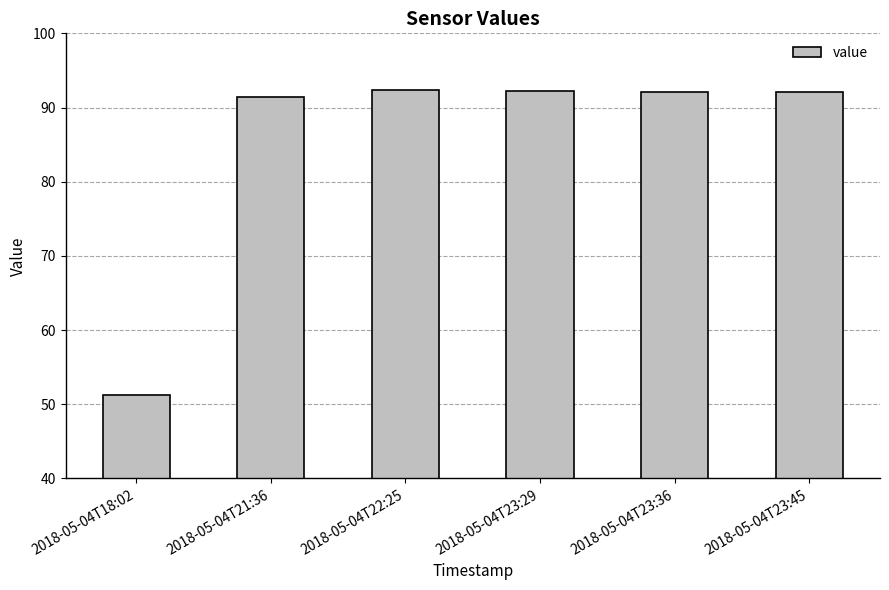

What value does the data have at 2018-05-04T18:02?

51.2